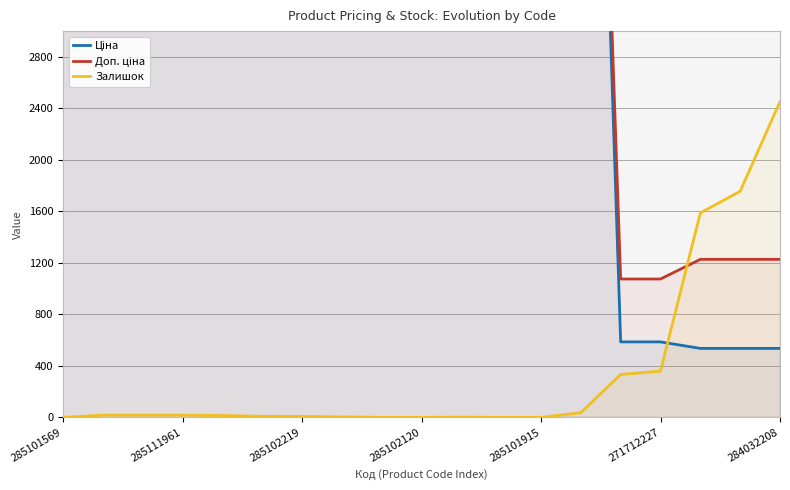

What is the spread (max minus min) of values at 17?

1220.6